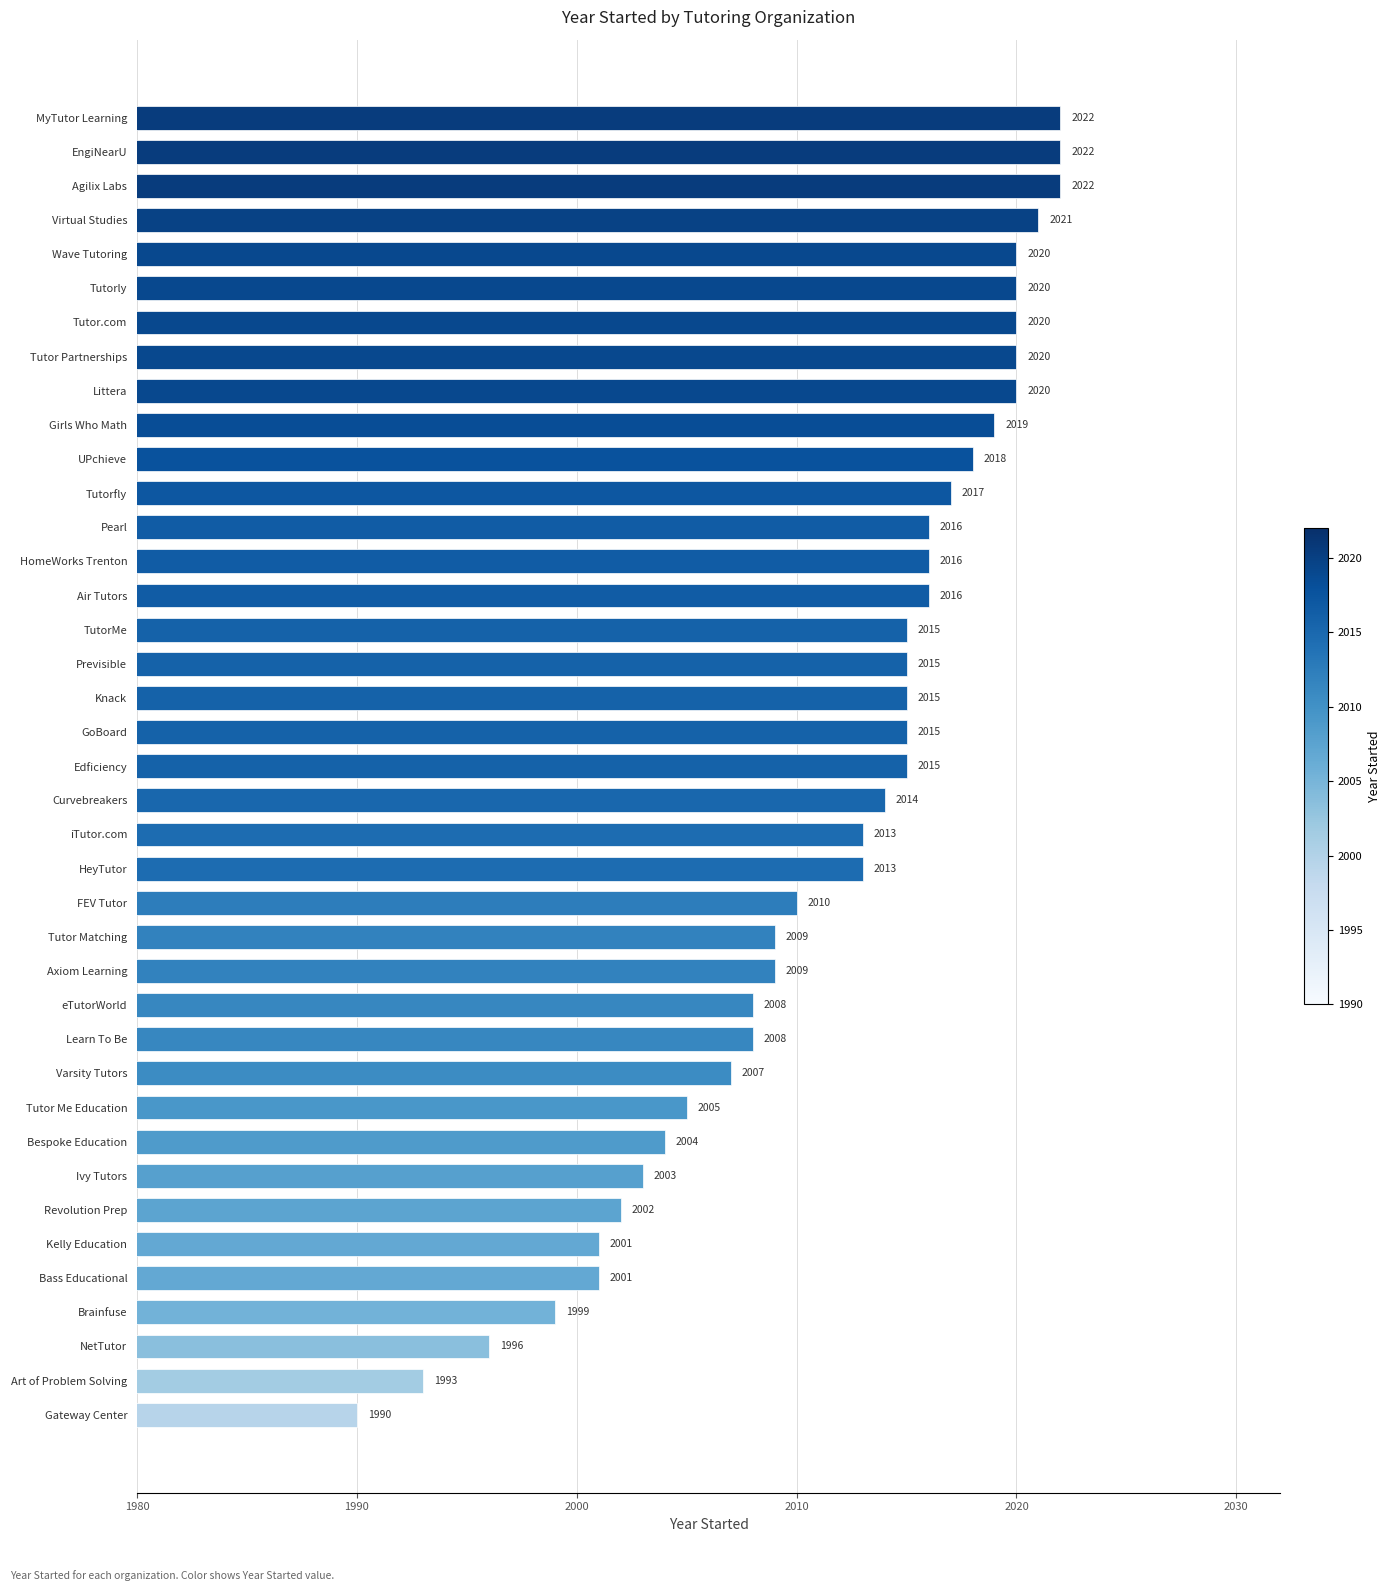

What is the difference between the maximum and second lowest values?

29